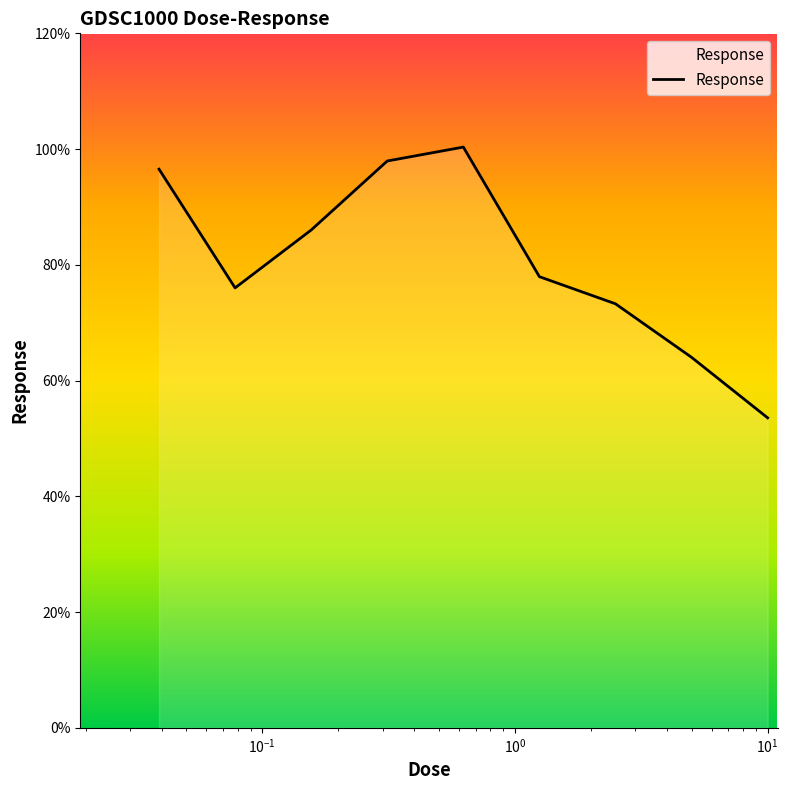

What is the difference between the maximum and minimum values?

46.8